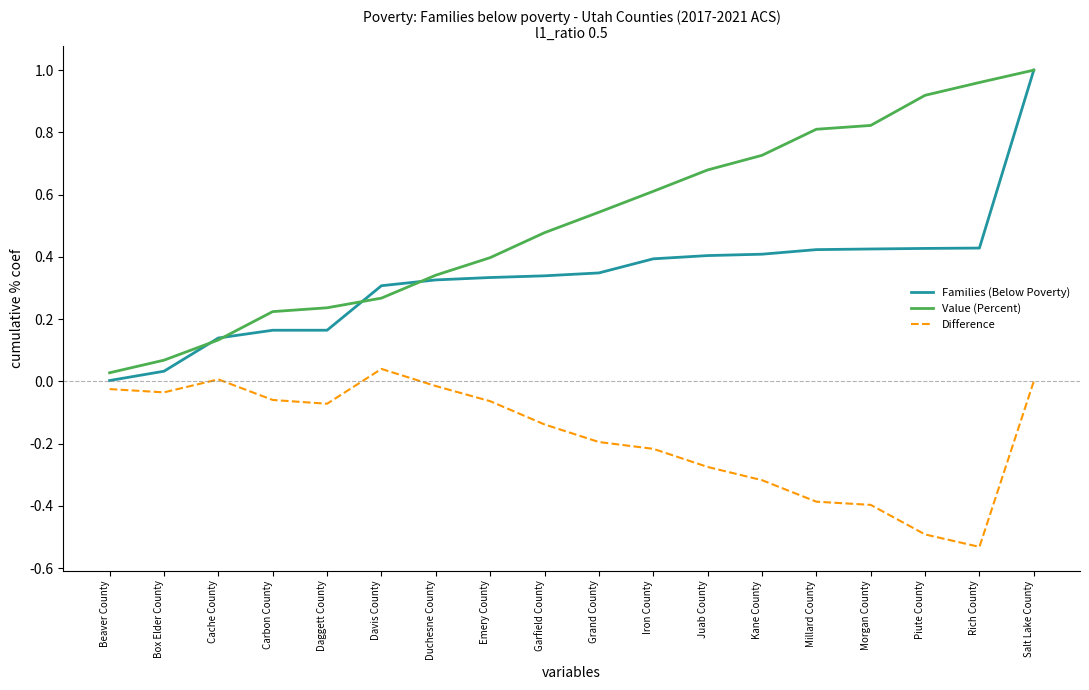

How many categories are shown in the chart?

18